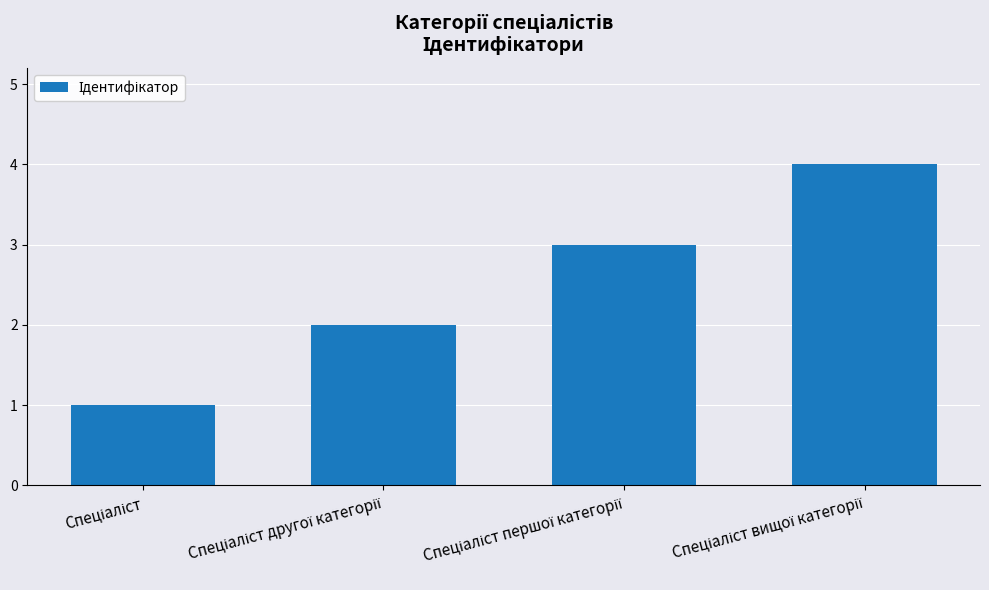

What is the smallest value displayed?

1